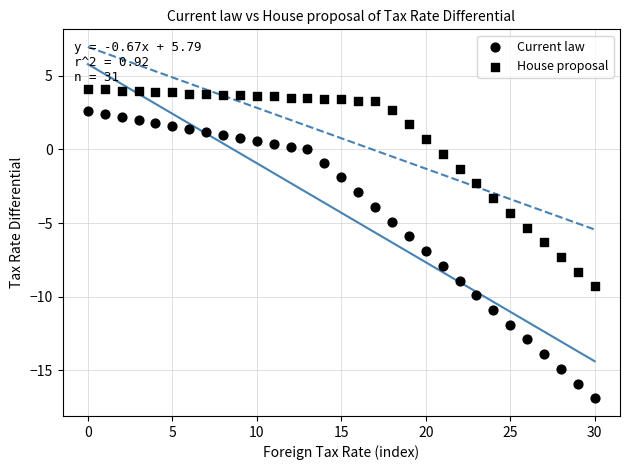

How many points are shown in the scatter plot?

62